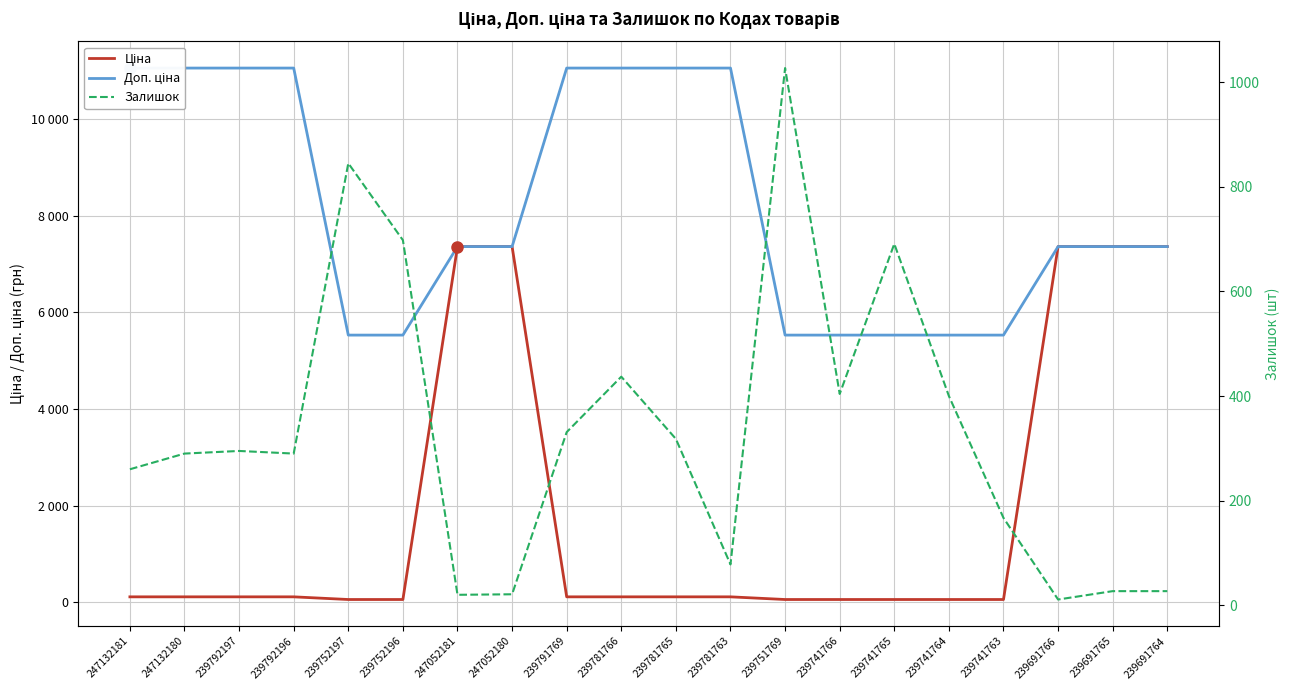

What is the spread (max minus min) of values at 239741763?

5472.7